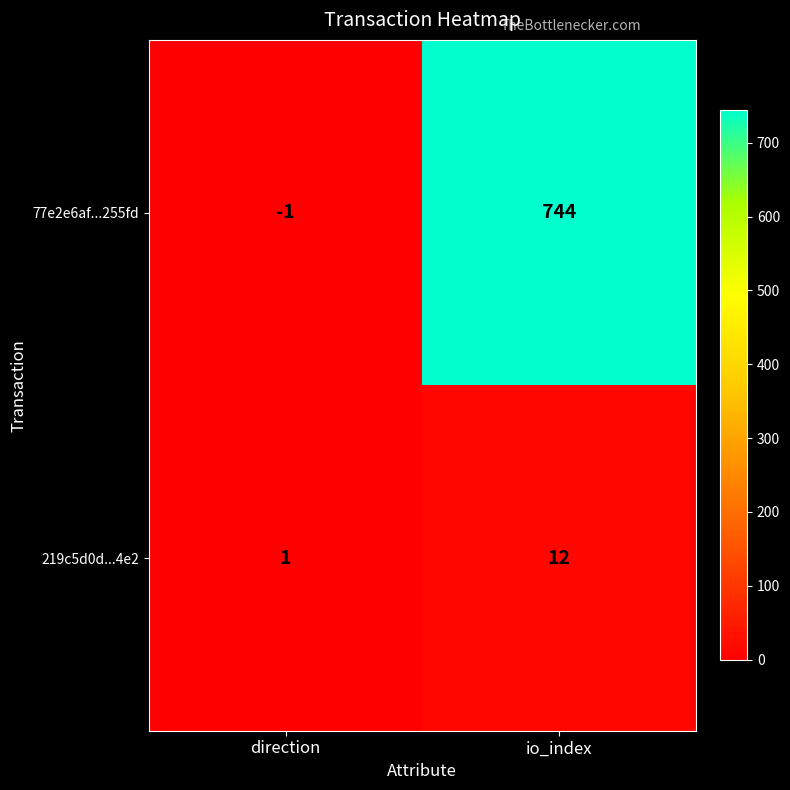

What is the approximate value of 77e2e6af...255fd at io_index?

744